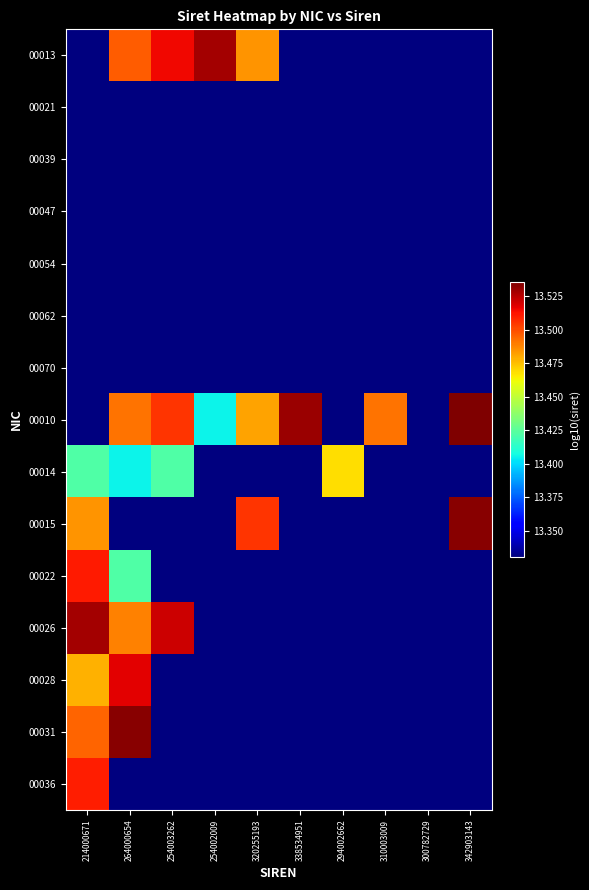

How many series are shown in this chart?

15